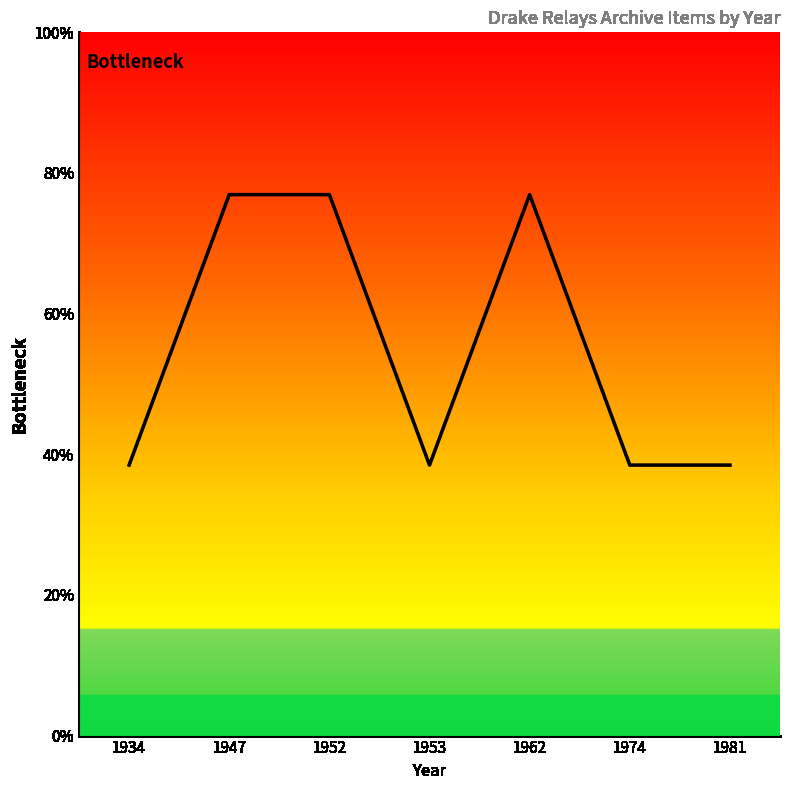

Does the chart display data point markers on the line(s)?

No